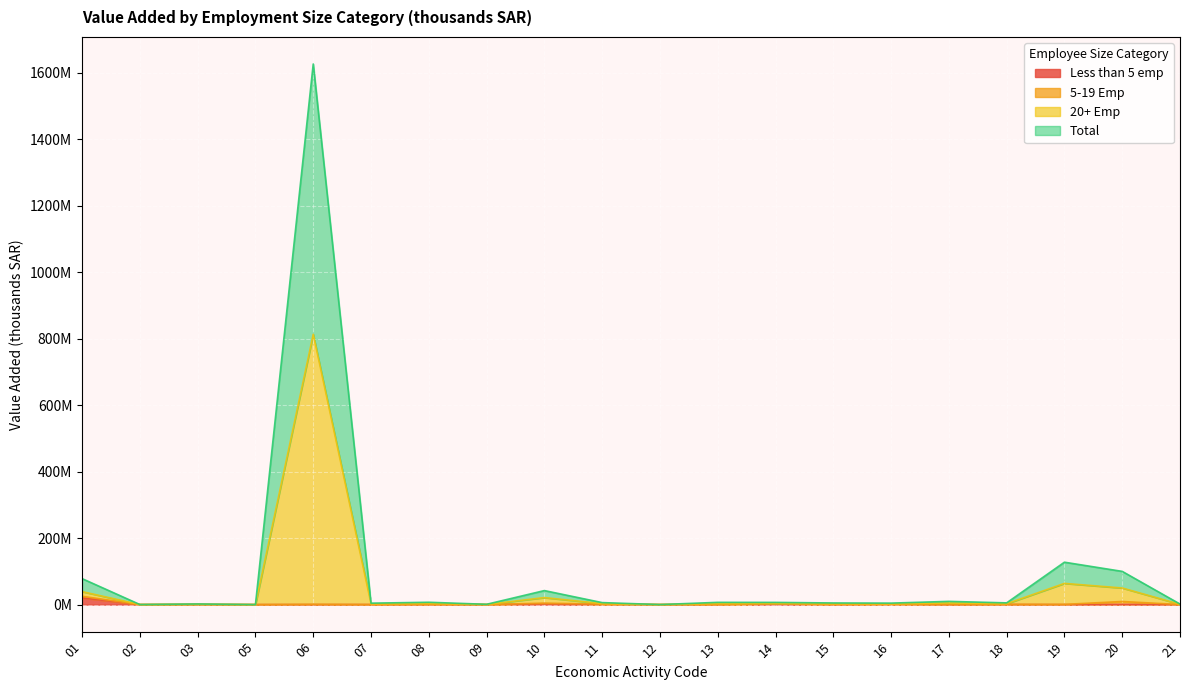

Does the chart display data point markers on the line(s)?

No